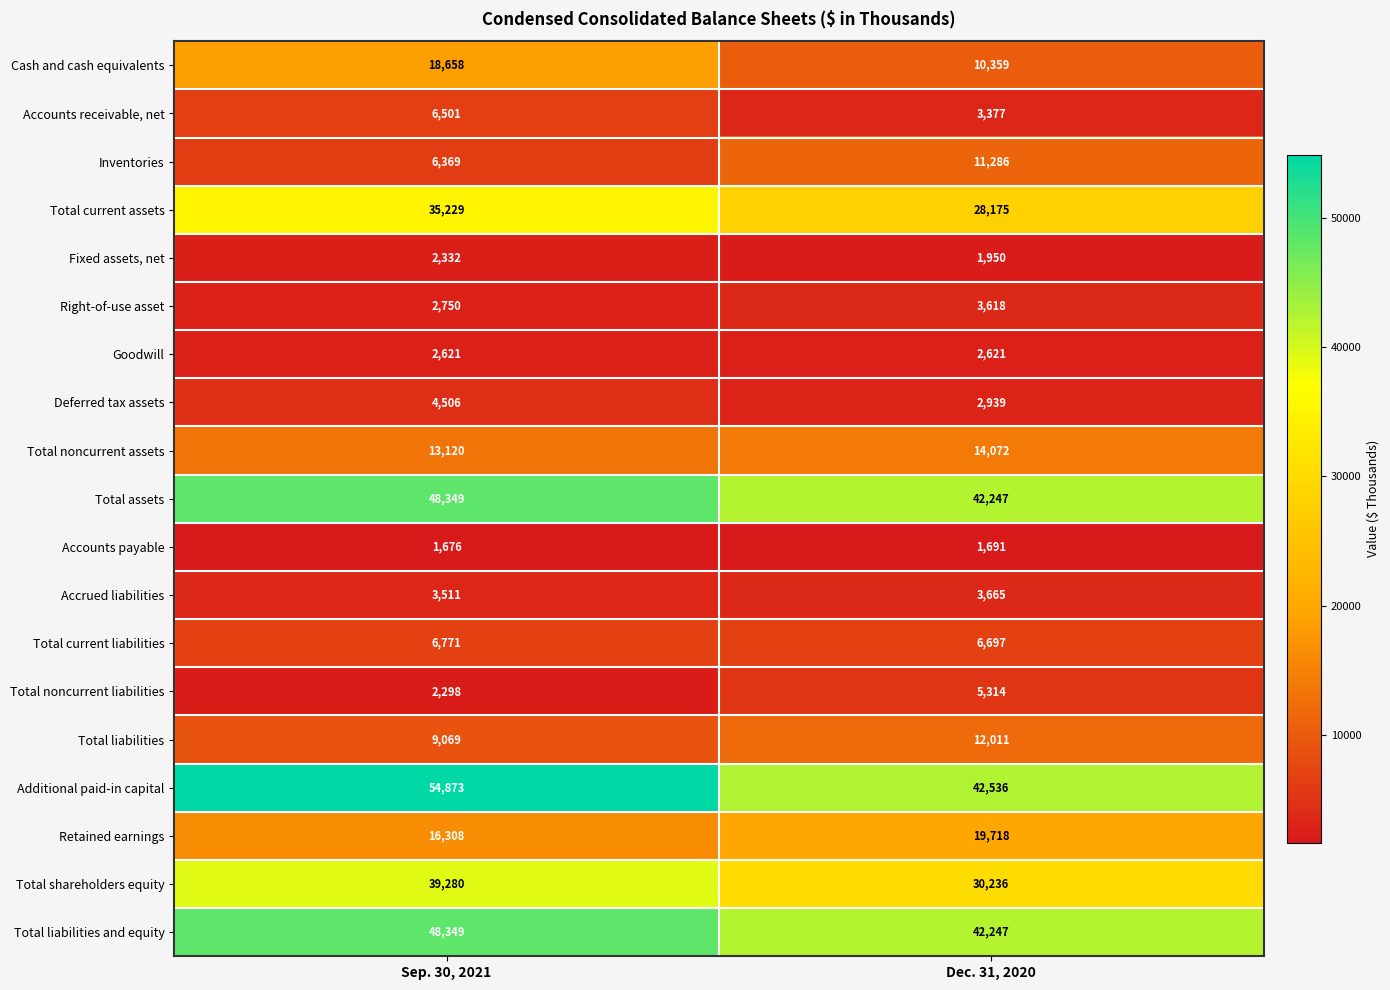

The value of Deferred tax assets at Sep. 30, 2021 is 1090. True or false?

False